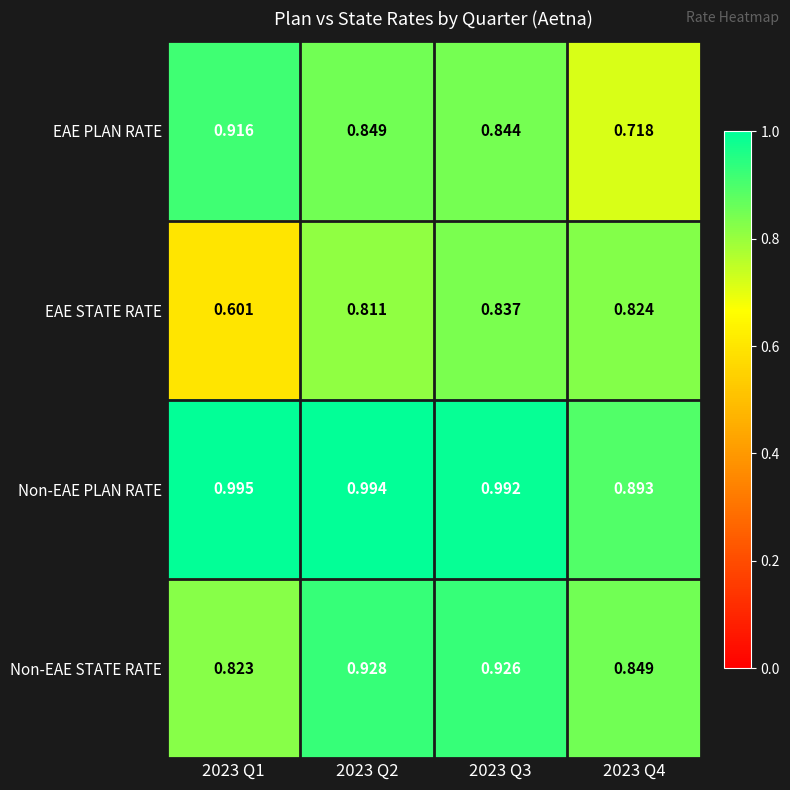

Which series has the widest spread of values?

EAE STATE RATE